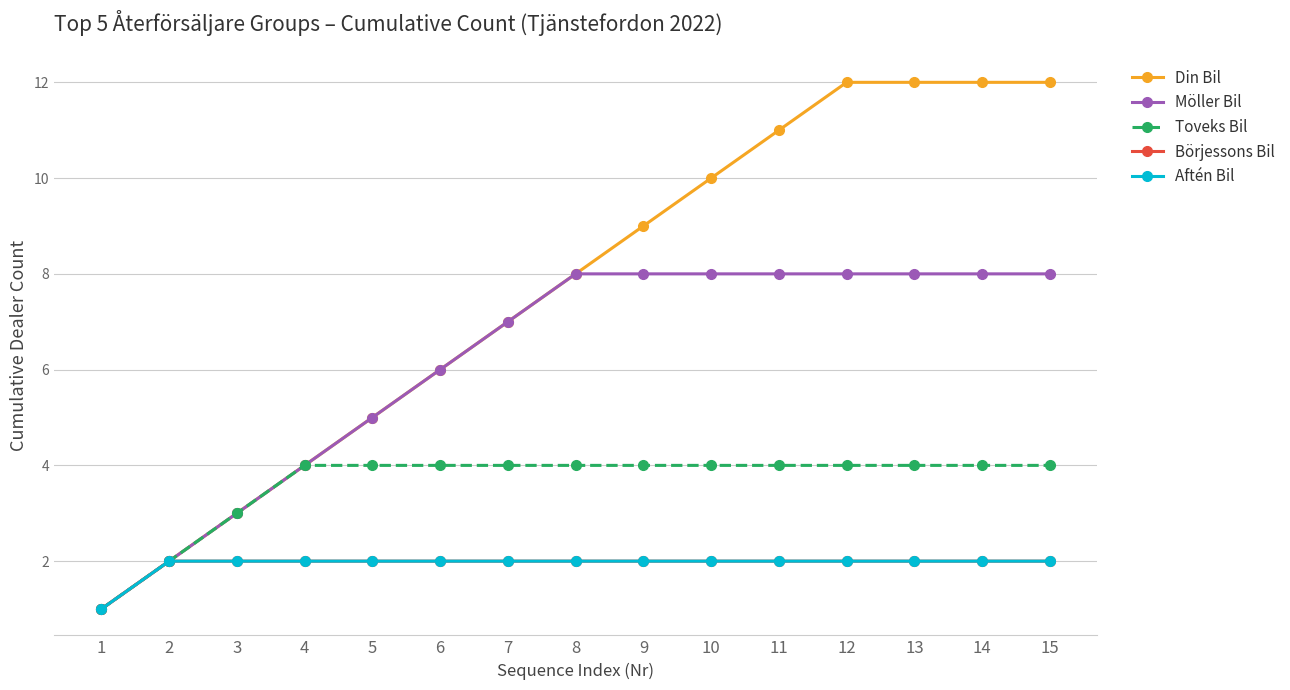

What is the difference between the Toveks Bil values at 2 and 6?

2